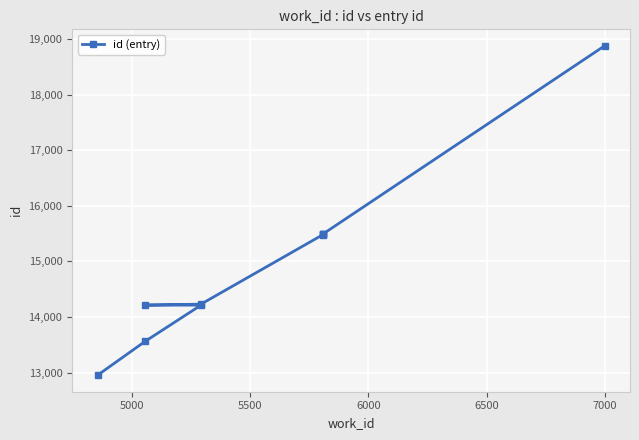

Between 6500 and 5500, which is larger?

6500